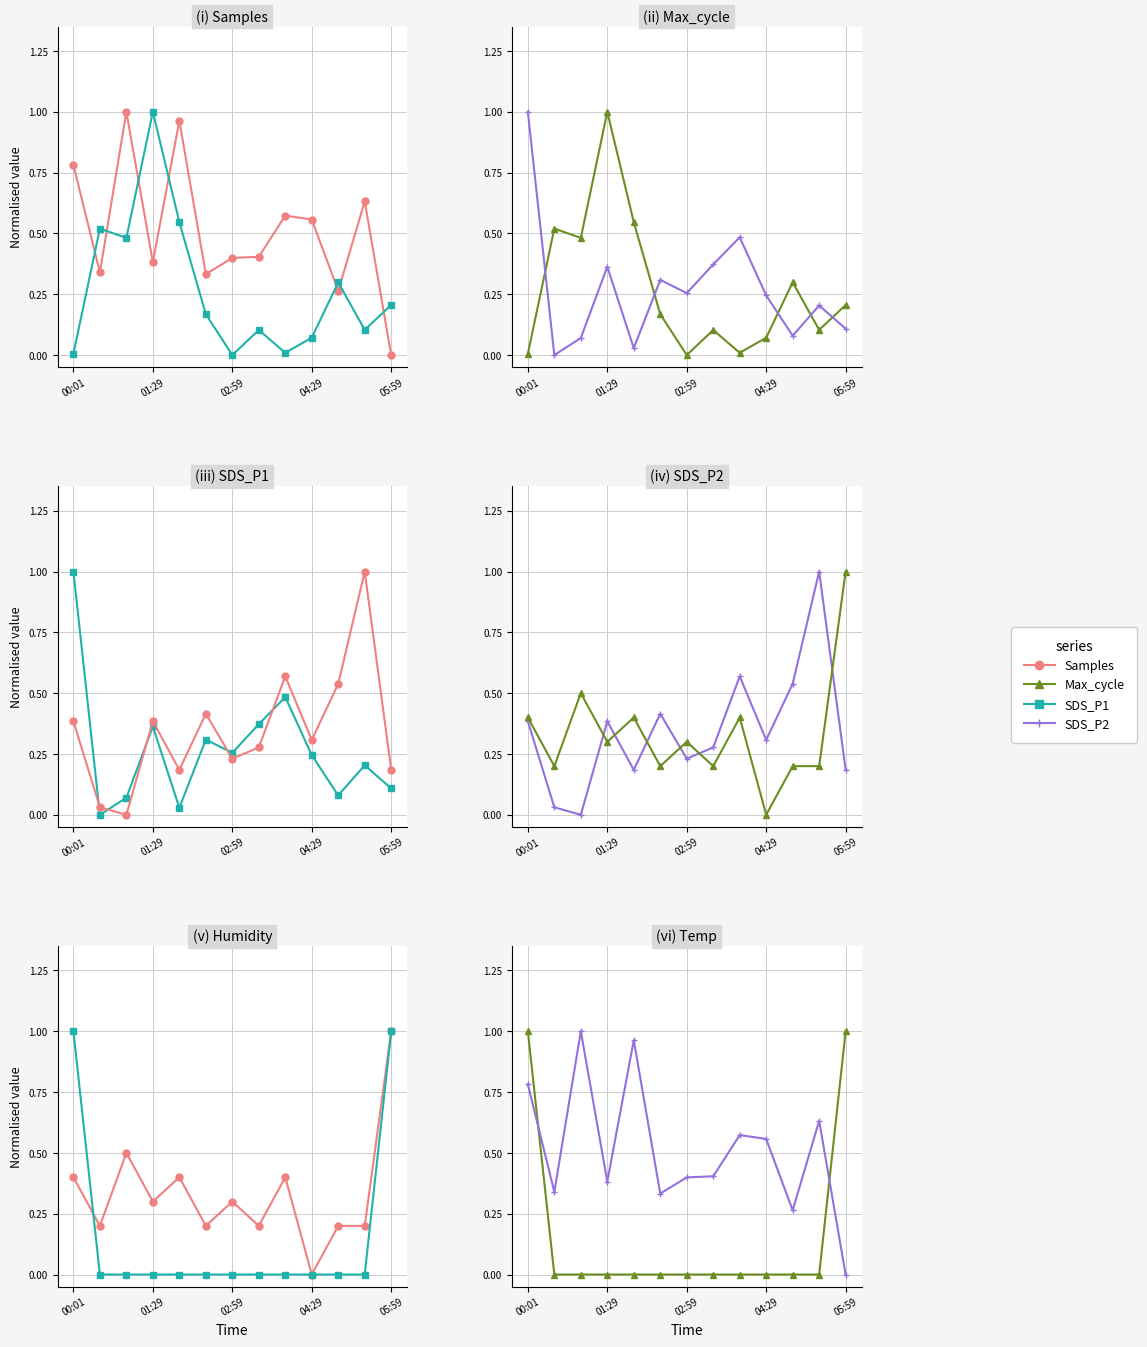

The value of Humidity at 02:59 is 0.3. True or false?

True